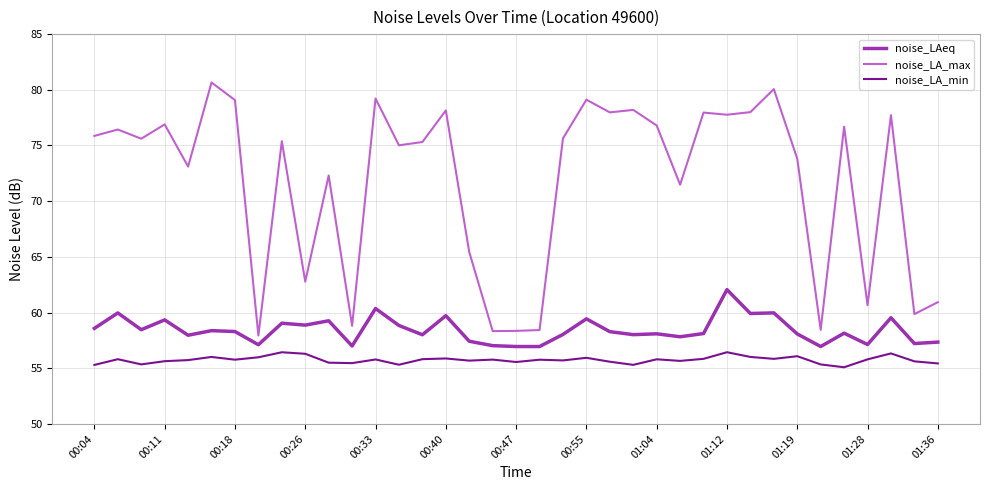

List the series in order of their overall mean, highest first.

noise_LA_max, noise_LAeq, noise_LA_min